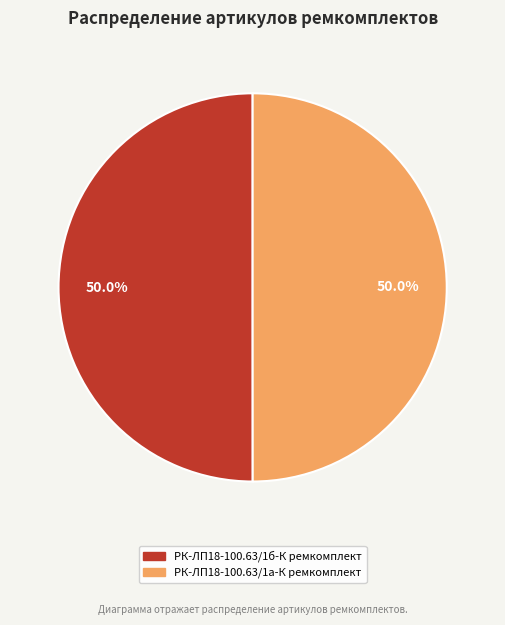

What percentage do РК-ЛП18-100.63/1а-К ремкомплект and РК-ЛП18-100.63/1б-К ремкомплект together represent?

100.0%